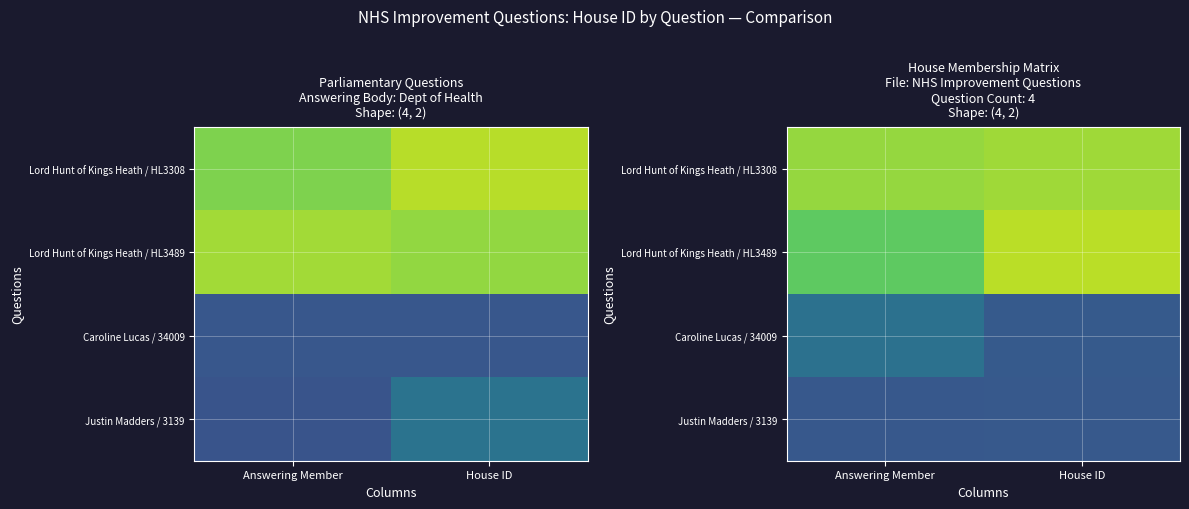

True or false: Caroline Lucas / 34009 has a value of 1.8 at House ID.

False